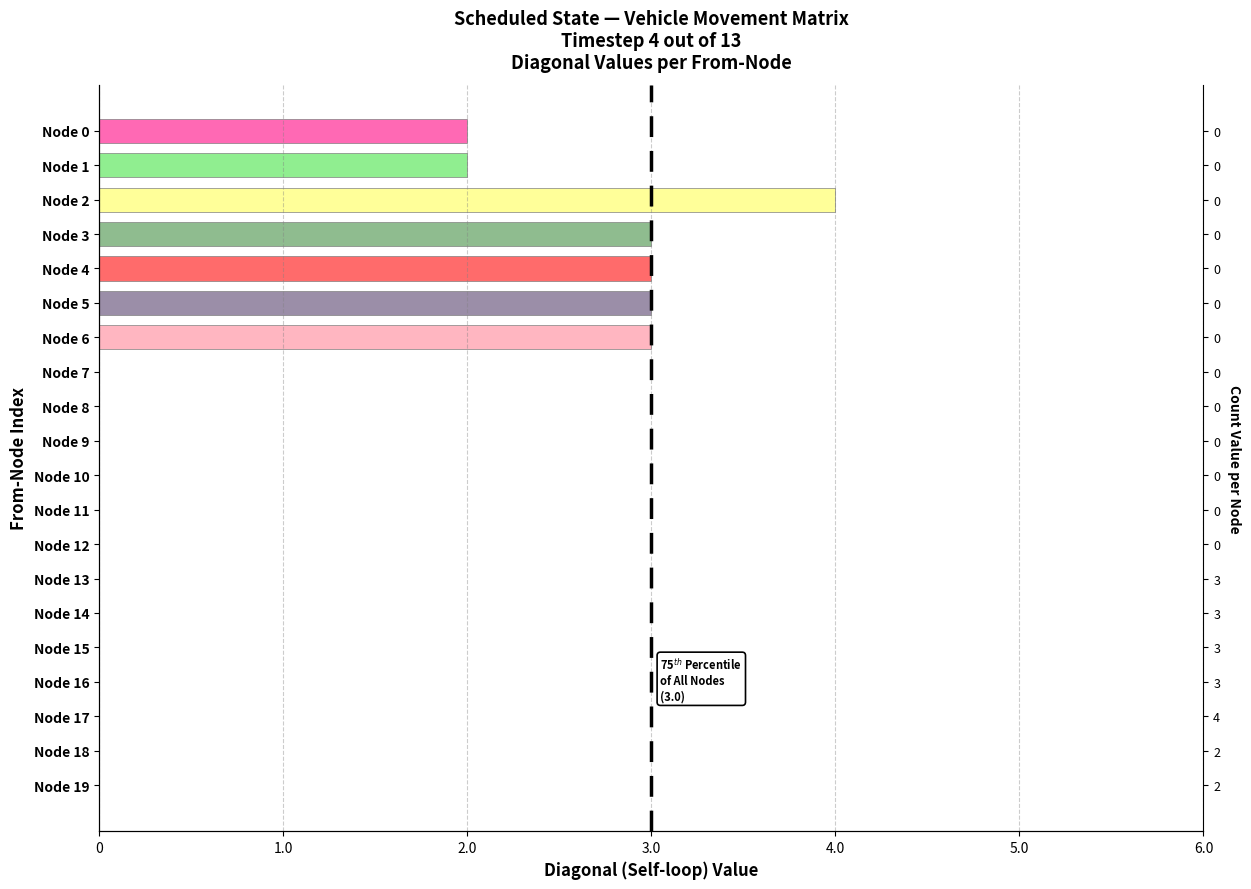

What is the label of the 12th bar from the left?

11